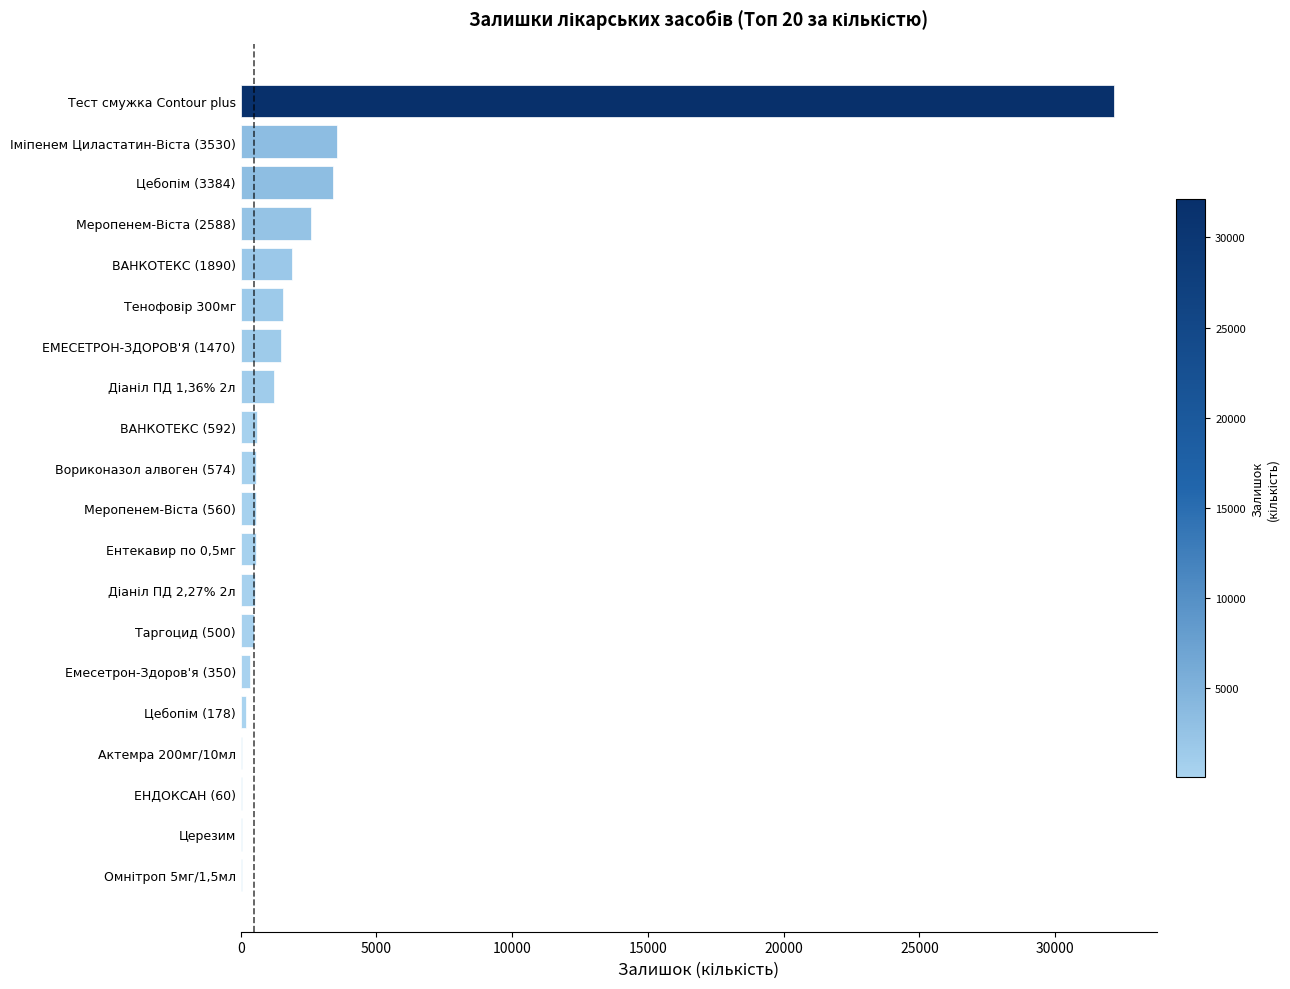

What is the maximum value shown in the chart?

32150.0